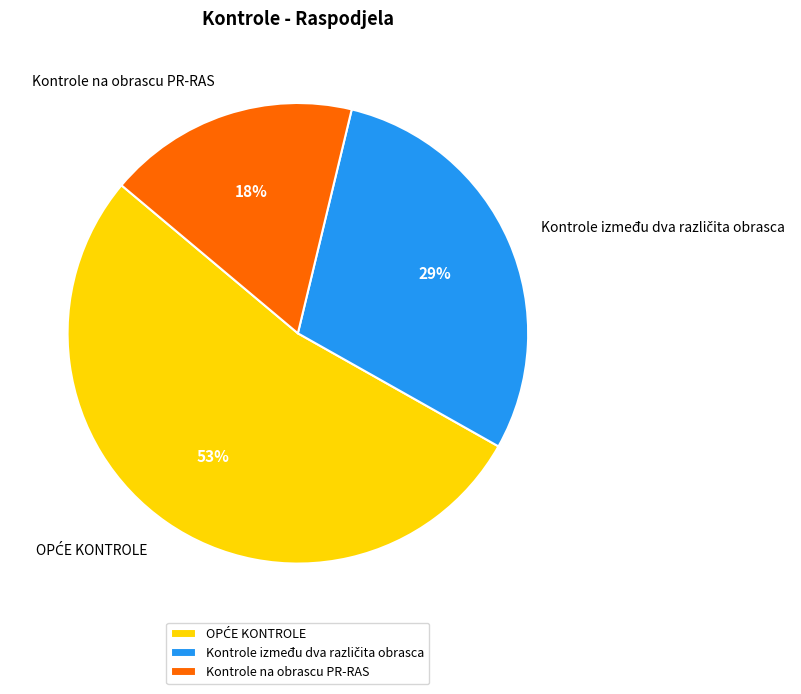

Which category has the smallest portion of the pie?

Kontrole na obrascu PR-RAS